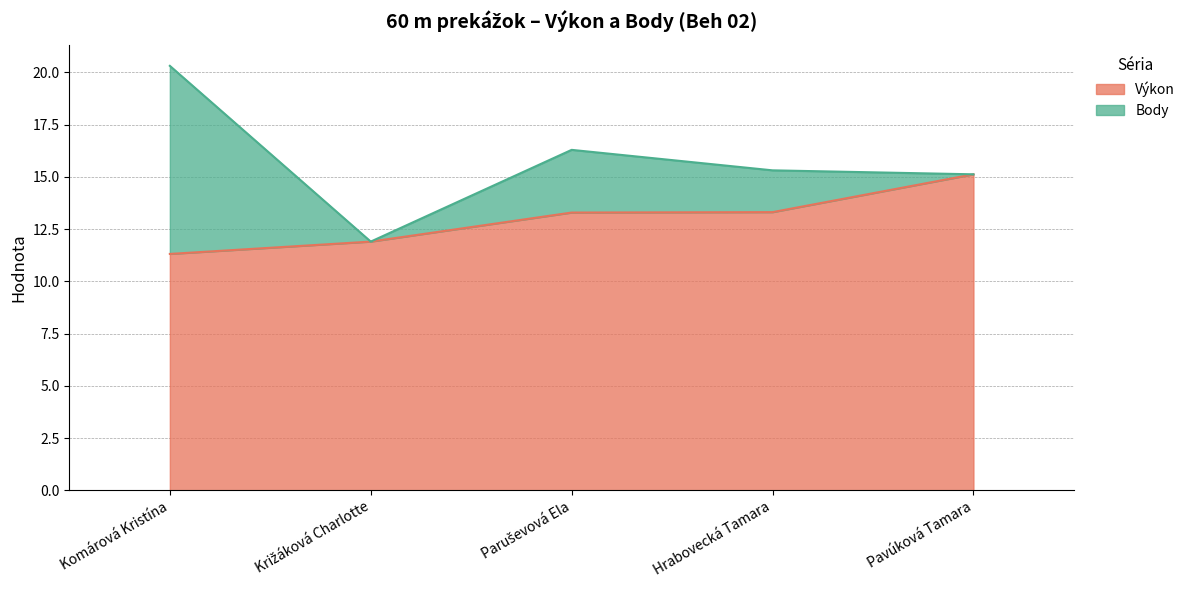

List the labels in order of value, largest first.

Pavúková Tamara, Hrabovecká Tamara, Paruševová Ela, Križáková Charlotte, Komárová Kristína